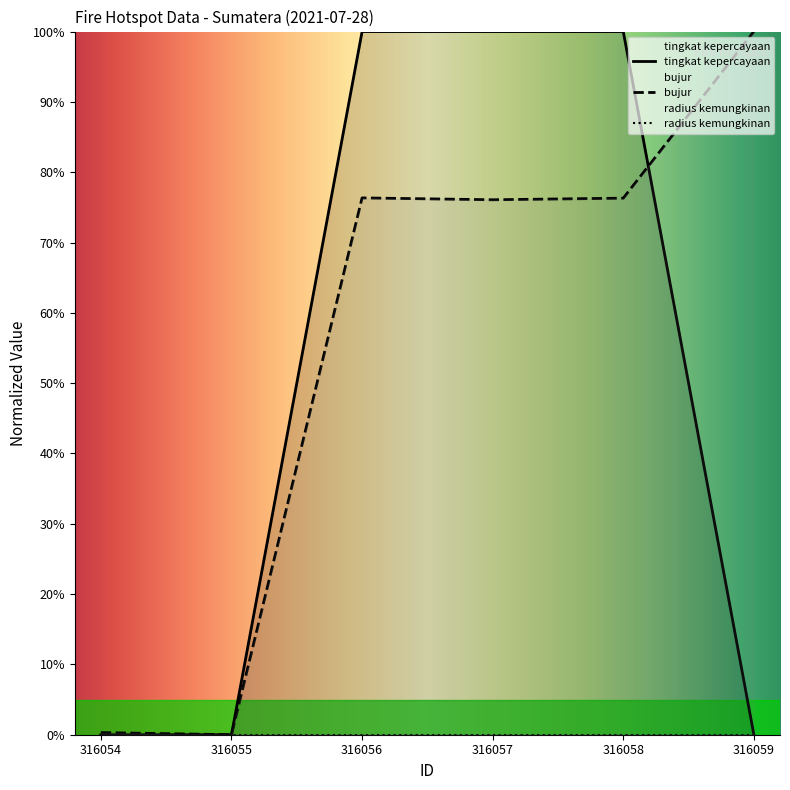

How many times do bujur and tingkat kepercayaan cross each other?

1